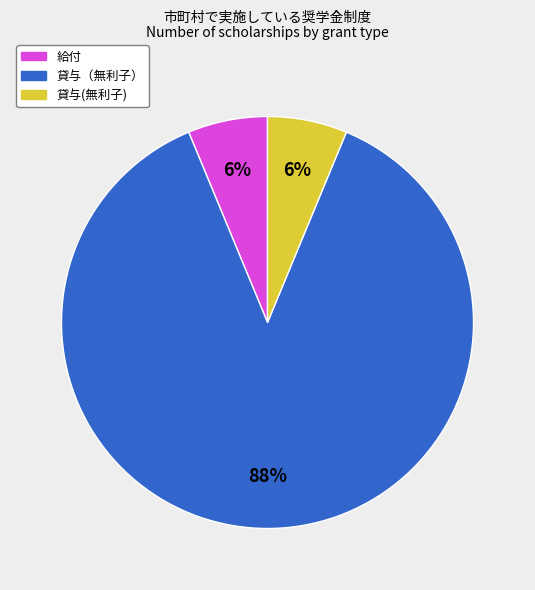

Approximately how many times larger is the value at 貸与(無利子) compared to 給付?

1.0